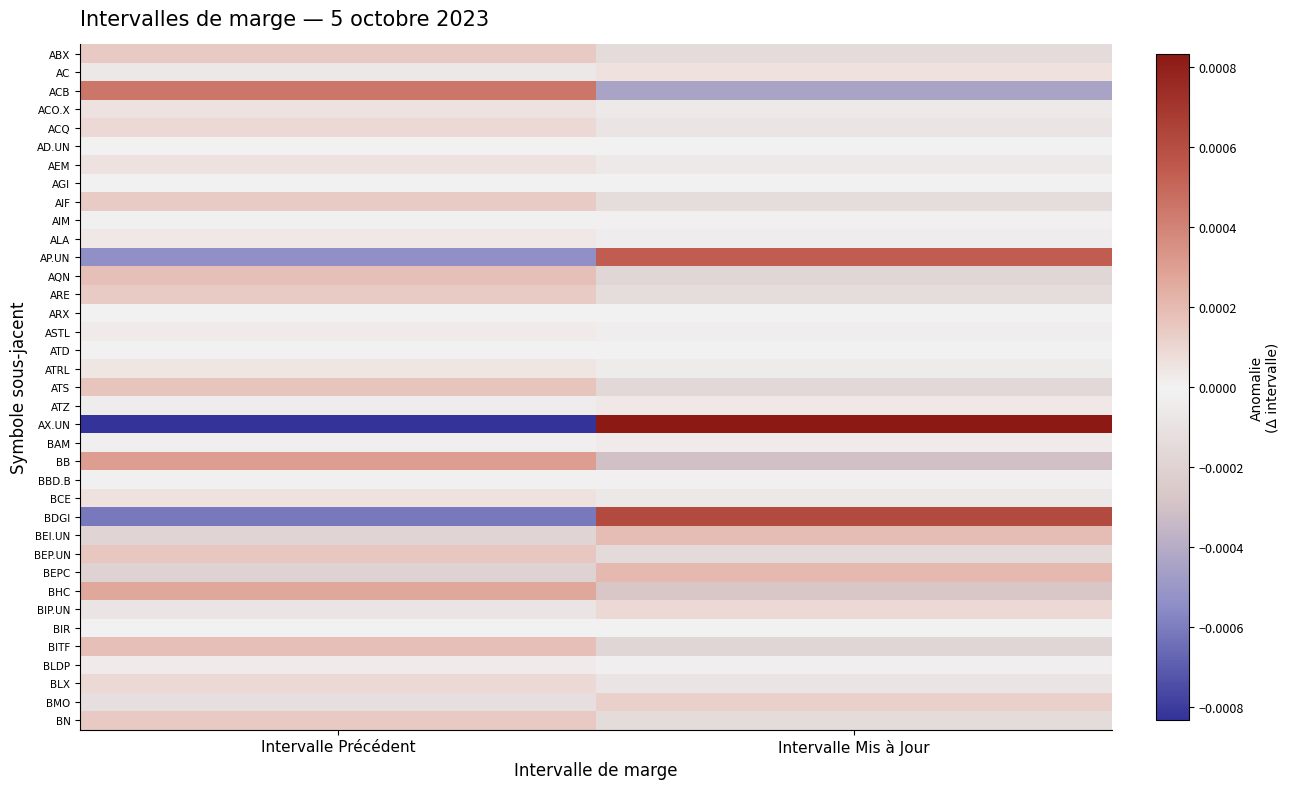

Reading left to right, what are all the values shown in this chart?

ABX: Intervalle Précédent=0.0	Intervalle Mis à Jour=-0.0
AC: Intervalle Précédent=-0.0	Intervalle Mis à Jour=0.0
ACB: Intervalle Précédent=0.0	Intervalle Mis à Jour=-0.0
ACO.X: Intervalle Précédent=0.0	Intervalle Mis à Jour=-0.0
ACQ: Intervalle Précédent=0.0	Intervalle Mis à Jour=-0.0
AD.UN: Intervalle Précédent=-0.0	Intervalle Mis à Jour=0.0
AEM: Intervalle Précédent=0.0	Intervalle Mis à Jour=-0.0
AGI: Intervalle Précédent=0.0	Intervalle Mis à Jour=-0.0
AIF: Intervalle Précédent=0.0	Intervalle Mis à Jour=-0.0
AIM: Intervalle Précédent=-0.0	Intervalle Mis à Jour=0.0
ALA: Intervalle Précédent=0.0	Intervalle Mis à Jour=-0.0
AP.UN: Intervalle Précédent=-0.0	Intervalle Mis à Jour=0.0
AQN: Intervalle Précédent=0.0	Intervalle Mis à Jour=-0.0
ARE: Intervalle Précédent=0.0	Intervalle Mis à Jour=-0.0
ARX: Intervalle Précédent=-0.0	Intervalle Mis à Jour=0.0
ASTL: Intervalle Précédent=0.0	Intervalle Mis à Jour=-0.0
ATD: Intervalle Précédent=0.0	Intervalle Mis à Jour=-0.0
ATRL: Intervalle Précédent=0.0	Intervalle Mis à Jour=-0.0
ATS: Intervalle Précédent=0.0	Intervalle Mis à Jour=-0.0
ATZ: Intervalle Précédent=-0.0	Intervalle Mis à Jour=0.0
AX.UN: Intervalle Précédent=-0.0	Intervalle Mis à Jour=0.0
BAM: Intervalle Précédent=-0.0	Intervalle Mis à Jour=0.0
BB: Intervalle Précédent=0.0	Intervalle Mis à Jour=-0.0
BBD.B: Intervalle Précédent=-0.0	Intervalle Mis à Jour=0.0
BCE: Intervalle Précédent=0.0	Intervalle Mis à Jour=-0.0
BDGI: Intervalle Précédent=-0.0	Intervalle Mis à Jour=0.0
BEI.UN: Intervalle Précédent=-0.0	Intervalle Mis à Jour=0.0
BEP.UN: Intervalle Précédent=0.0	Intervalle Mis à Jour=-0.0
BEPC: Intervalle Précédent=-0.0	Intervalle Mis à Jour=0.0
BHC: Intervalle Précédent=0.0	Intervalle Mis à Jour=-0.0
BIP.UN: Intervalle Précédent=-0.0	Intervalle Mis à Jour=0.0
BIR: Intervalle Précédent=-0.0	Intervalle Mis à Jour=0.0
BITF: Intervalle Précédent=0.0	Intervalle Mis à Jour=-0.0
BLDP: Intervalle Précédent=0.0	Intervalle Mis à Jour=-0.0
BLX: Intervalle Précédent=0.0	Intervalle Mis à Jour=-0.0
BMO: Intervalle Précédent=-0.0	Intervalle Mis à Jour=0.0
BN: Intervalle Précédent=0.0	Intervalle Mis à Jour=-0.0